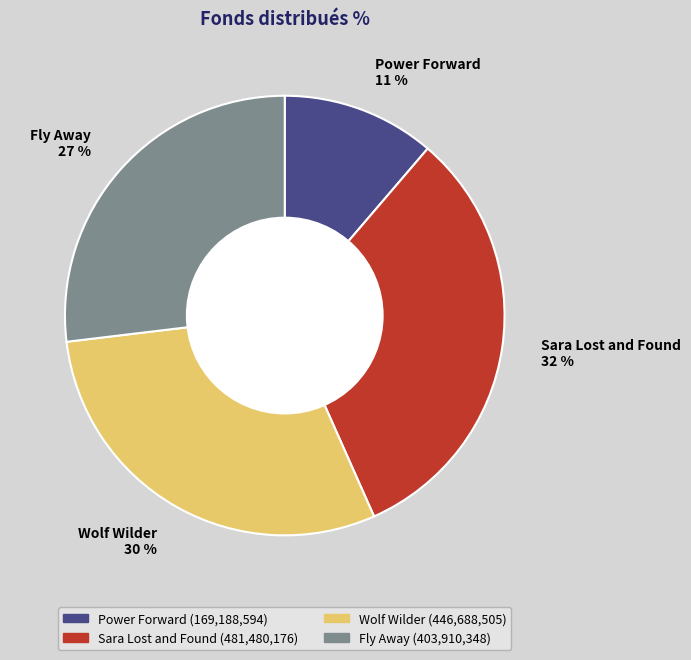

To the nearest percent, what percentage of the pie is Wolf Wilder?

30%